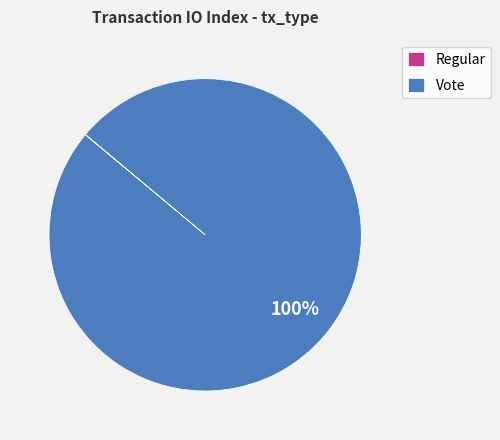

What is the largest slice in the pie chart?

Vote